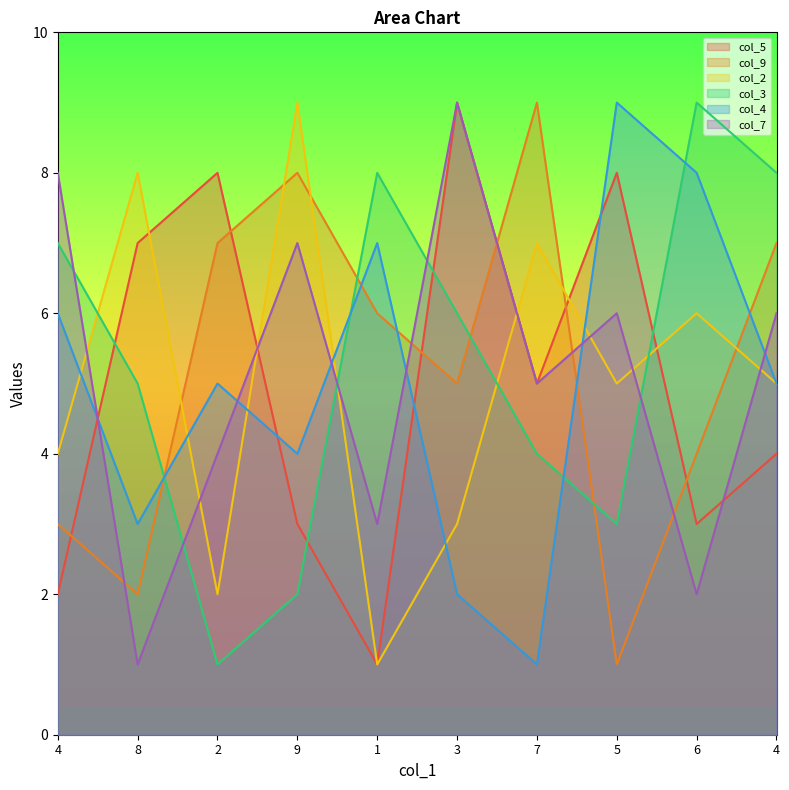

At how many categories does at least one series exceed 2?

10